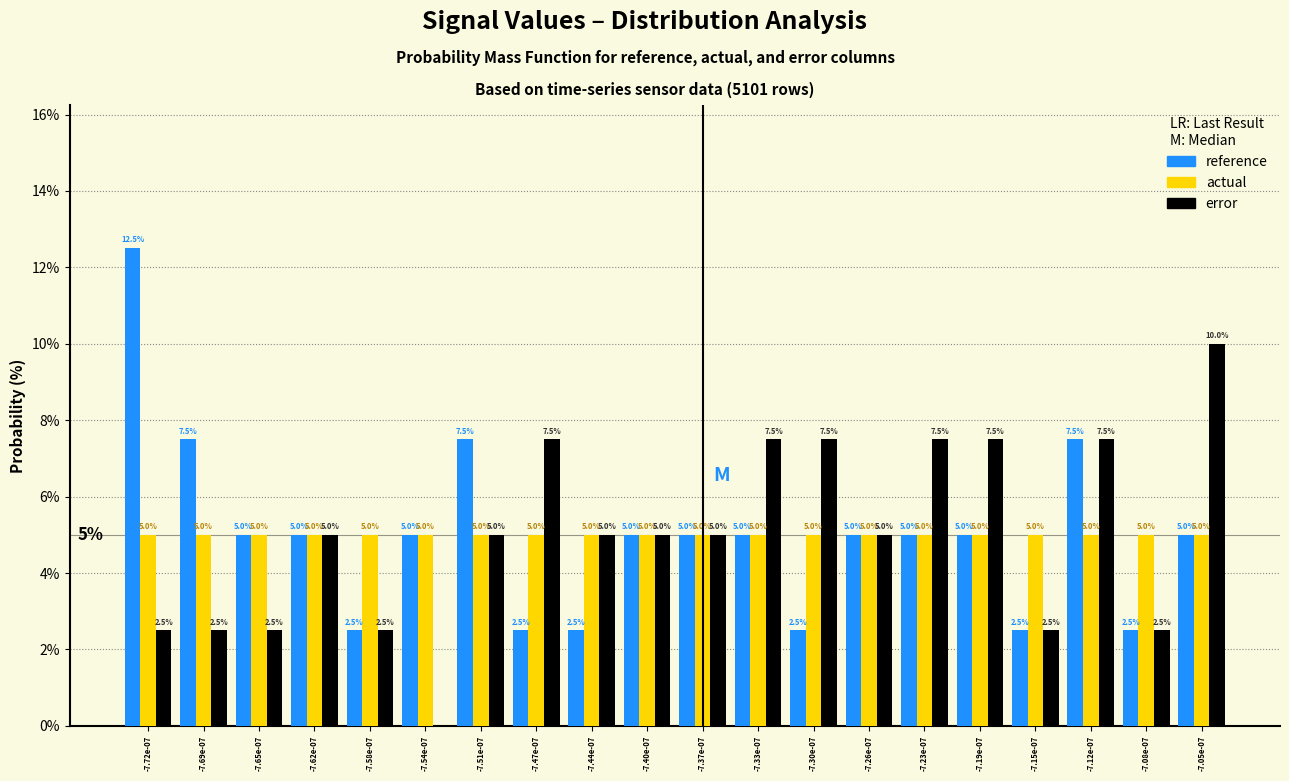

Reading left to right, transcribe all the data shown in this chart.

reference: -7.72e-07=12.5	-7.69e-07=7.5	-7.65e-07=5.0	-7.62e-07=5.0	-7.58e-07=2.5	-7.54e-07=5.0	-7.51e-07=7.5	-7.47e-07=2.5	-7.44e-07=2.5	-7.40e-07=5.0	-7.37e-07=5.0	-7.33e-07=5.0	-7.30e-07=2.5	-7.26e-07=5.0	-7.23e-07=5.0	-7.19e-07=5.0	-7.15e-07=2.5	-7.12e-07=7.5	-7.08e-07=2.5	-7.05e-07=5.0
actual: -7.72e-07=5.0	-7.69e-07=5.0	-7.65e-07=5.0	-7.62e-07=5.0	-7.58e-07=5.0	-7.54e-07=5.0	-7.51e-07=5.0	-7.47e-07=5.0	-7.44e-07=5.0	-7.40e-07=5.0	-7.37e-07=5.0	-7.33e-07=5.0	-7.30e-07=5.0	-7.26e-07=5.0	-7.23e-07=5.0	-7.19e-07=5.0	-7.15e-07=5.0	-7.12e-07=5.0	-7.08e-07=5.0	-7.05e-07=5.0
error: -7.72e-07=2.5	-7.69e-07=2.5	-7.65e-07=2.5	-7.62e-07=5.0	-7.58e-07=2.5	-7.54e-07=0.0	-7.51e-07=5.0	-7.47e-07=7.5	-7.44e-07=5.0	-7.40e-07=5.0	-7.37e-07=5.0	-7.33e-07=7.5	-7.30e-07=7.5	-7.26e-07=5.0	-7.23e-07=7.5	-7.19e-07=7.5	-7.15e-07=2.5	-7.12e-07=7.5	-7.08e-07=2.5	-7.05e-07=10.0